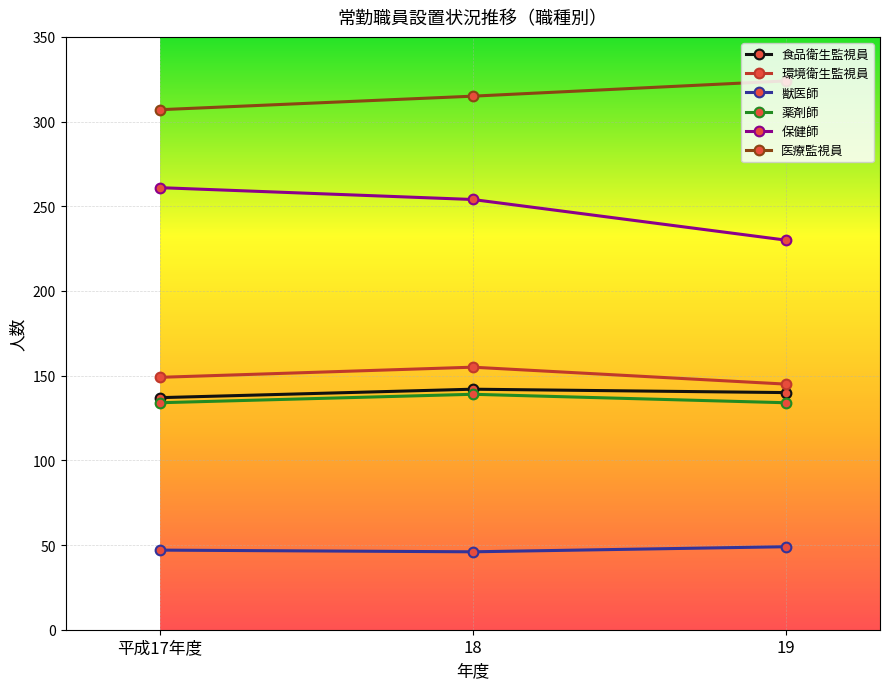

What are all the series names shown in the legend?

食品衛生監視員, 環境衛生監視員, 獣医師, 薬剤師, 保健師, 医療監視員